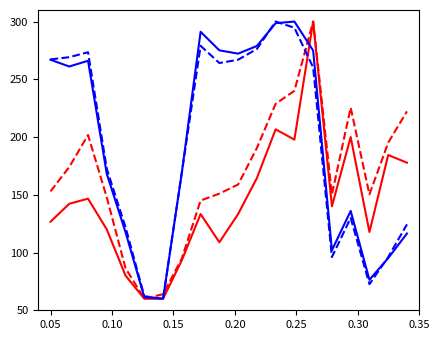

What is the minimum value shown in the chart?

60.0